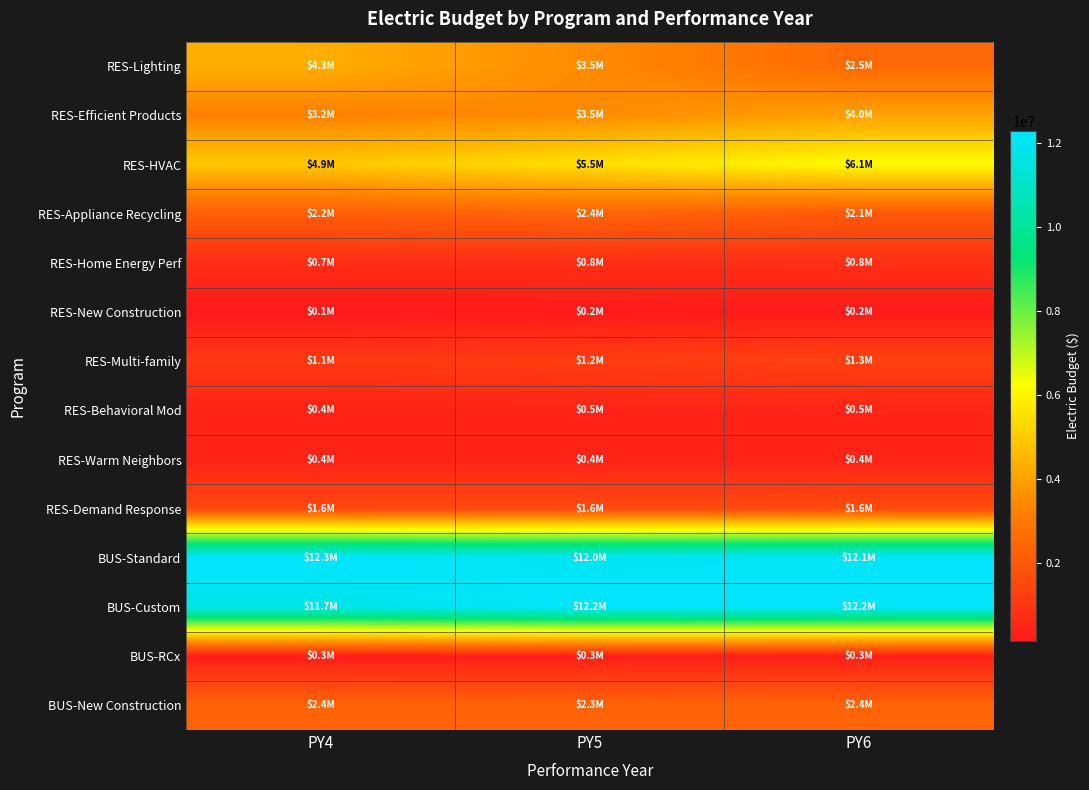

Which series has the widest spread of values?

RES-Lighting